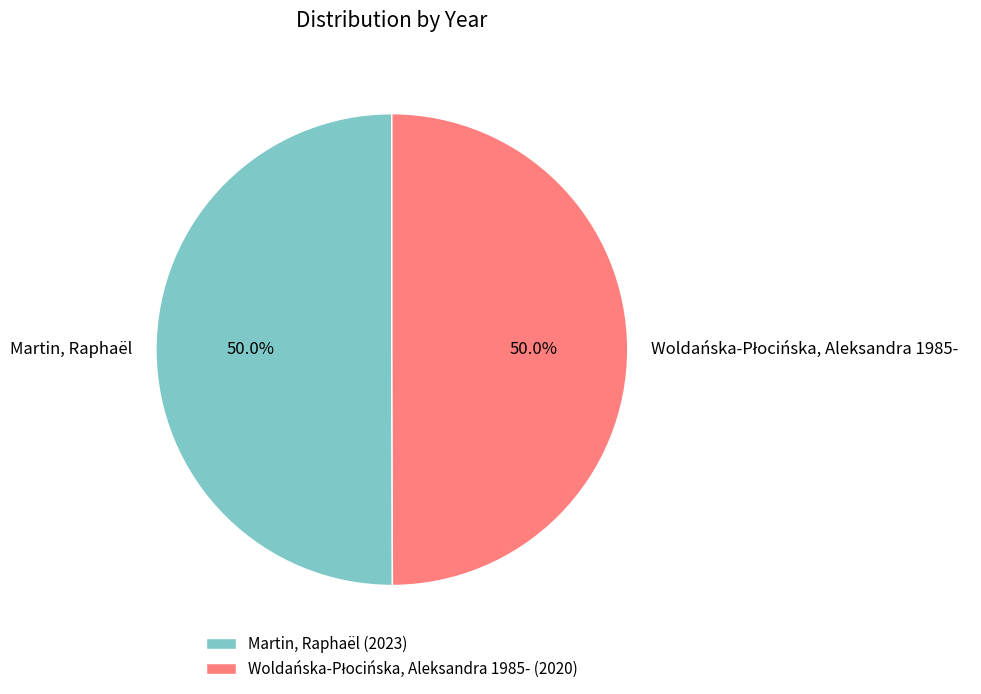

What is the total percentage of Woldańska-Płocińska, Aleksandra 1985- and Martin, Raphaël?

100.0%